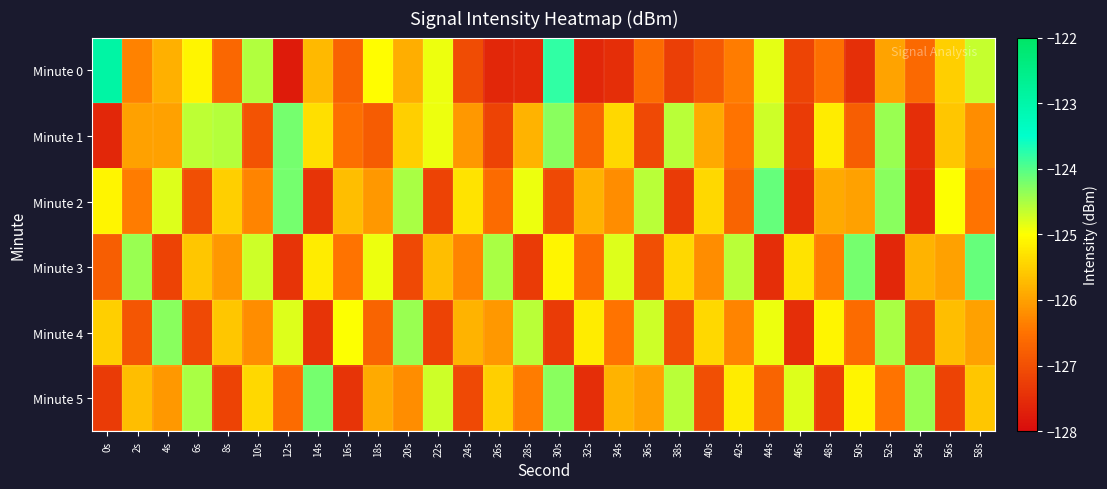

What is the total value across all series at 32s?

-759.4